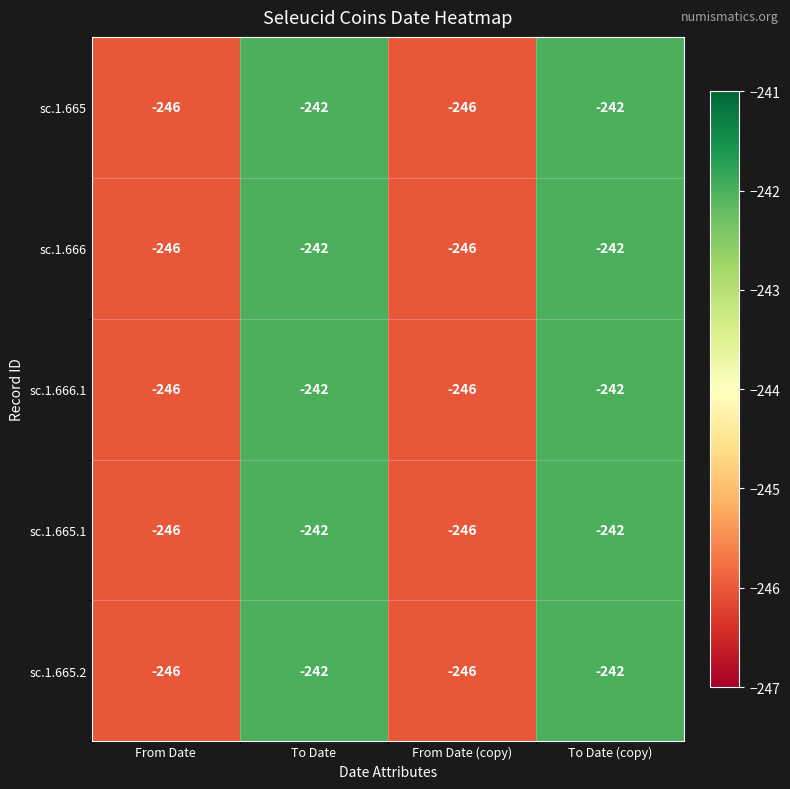

What is the maximum value shown in the chart?

-242